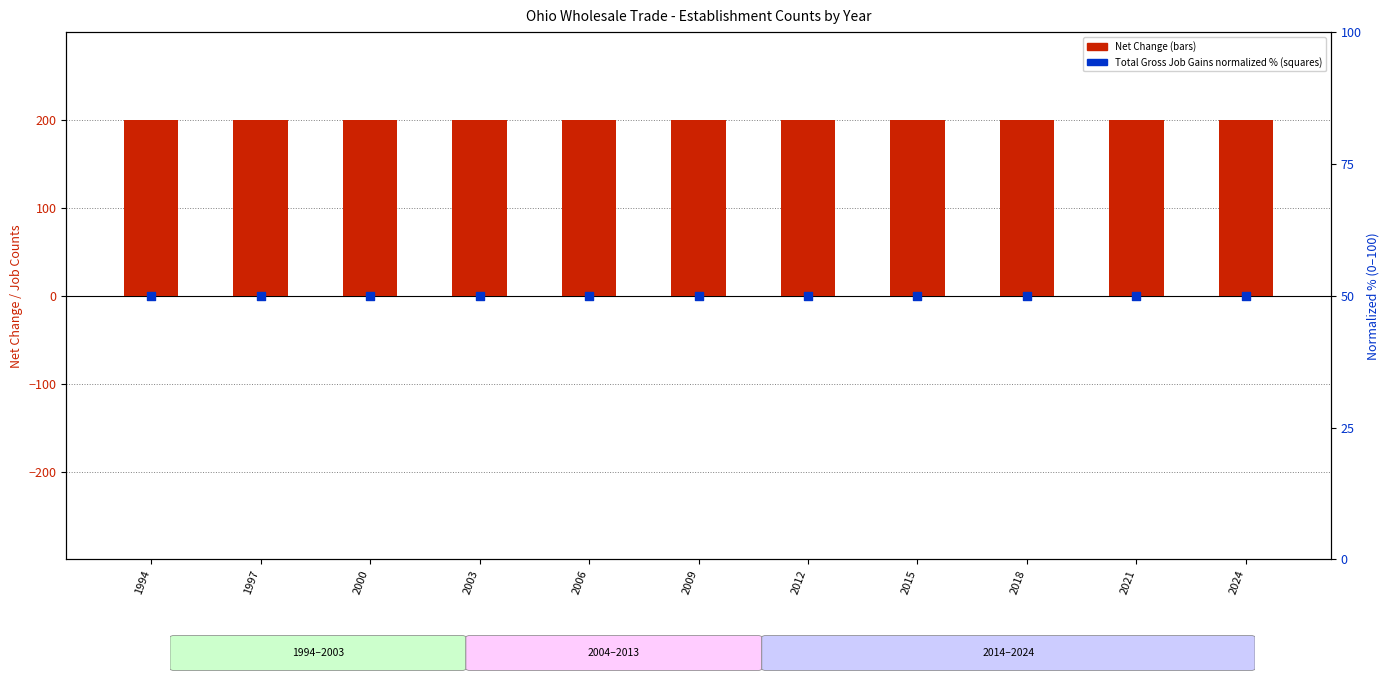

What is the total value across all series at 2006?

250